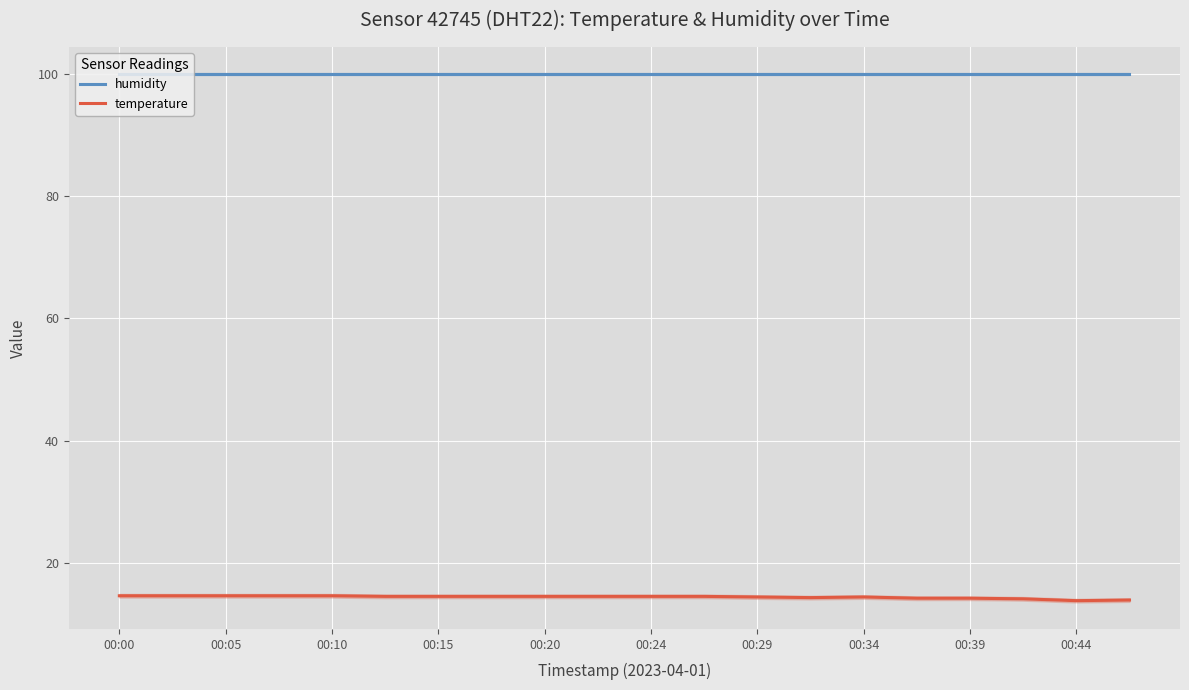

What is the value of the temperature point at the 17th from the left?

14.2